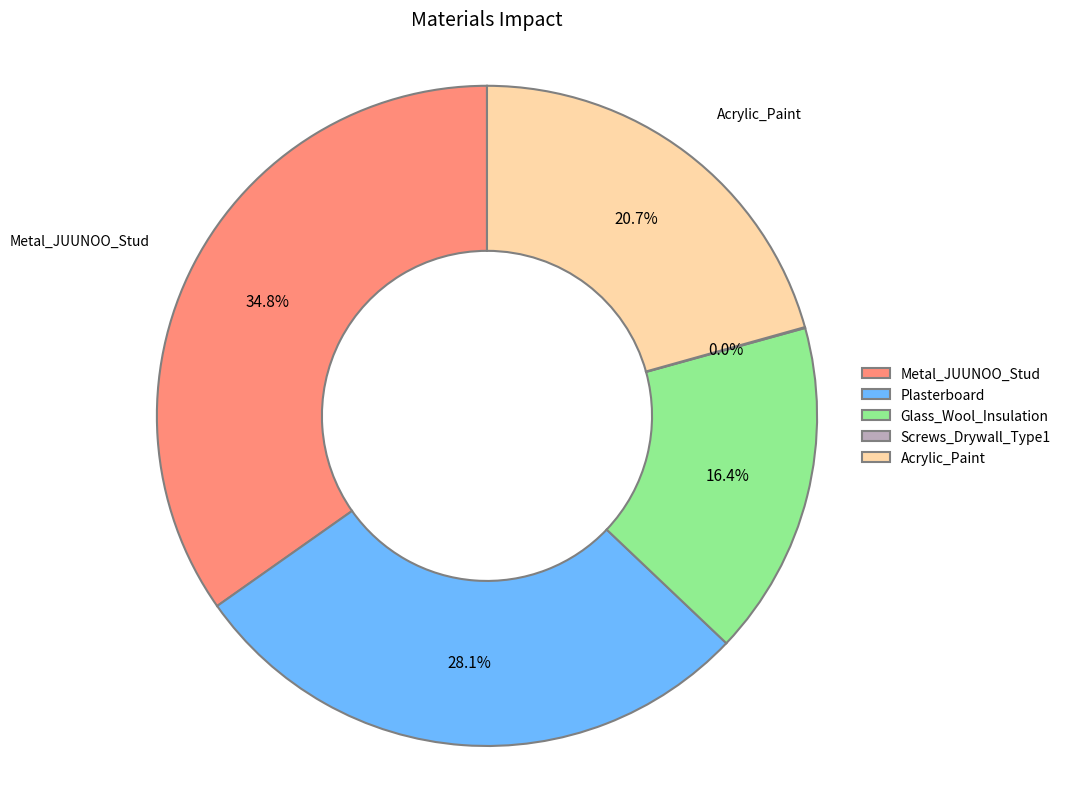

To the nearest percent, what portion does Plasterboard represent?

28%